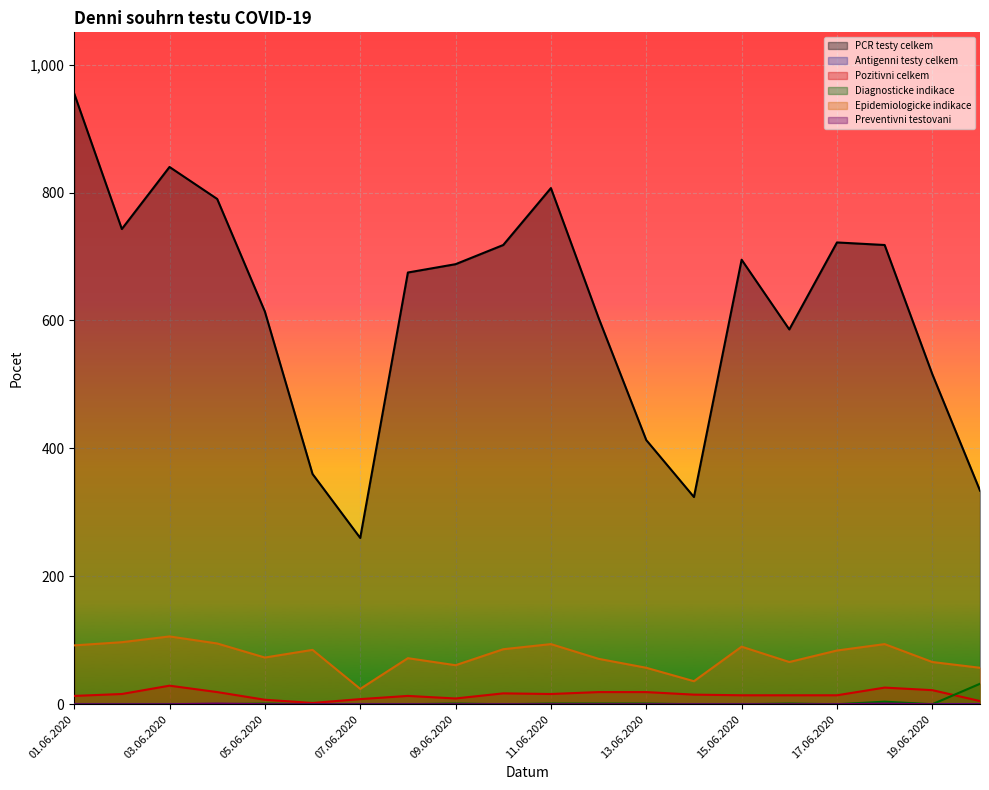

Which has a higher value, 10.06.2020 or 06.06.2020?

10.06.2020